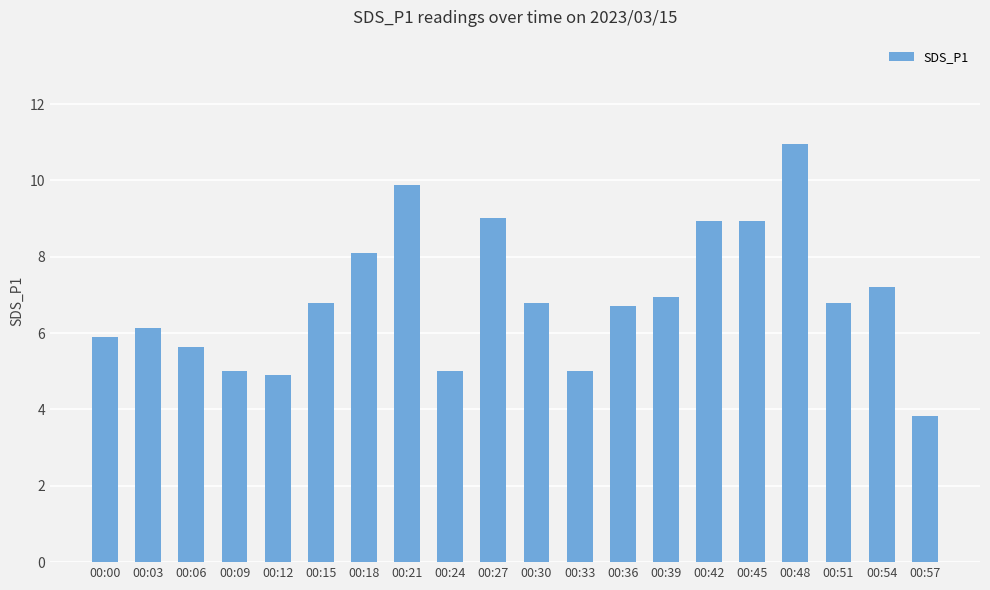

Approximately how many times larger is the value at 00:39 compared to 00:27?

0.8